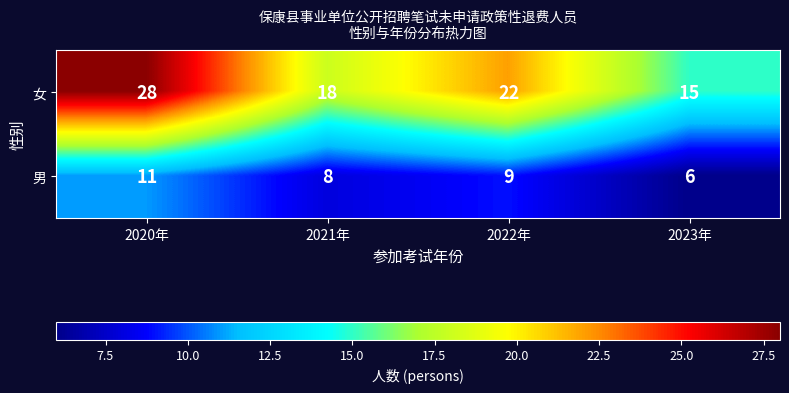

The value of 男 at 2021年 is 8. True or false?

True